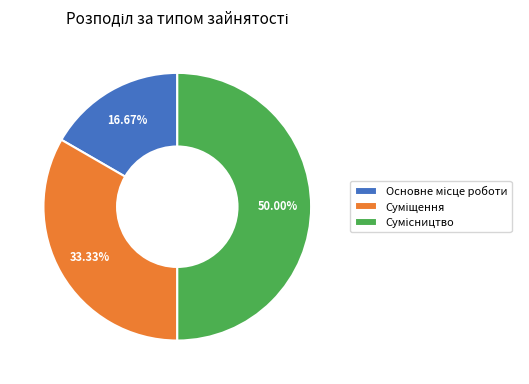

Does any single category account for the majority?

No